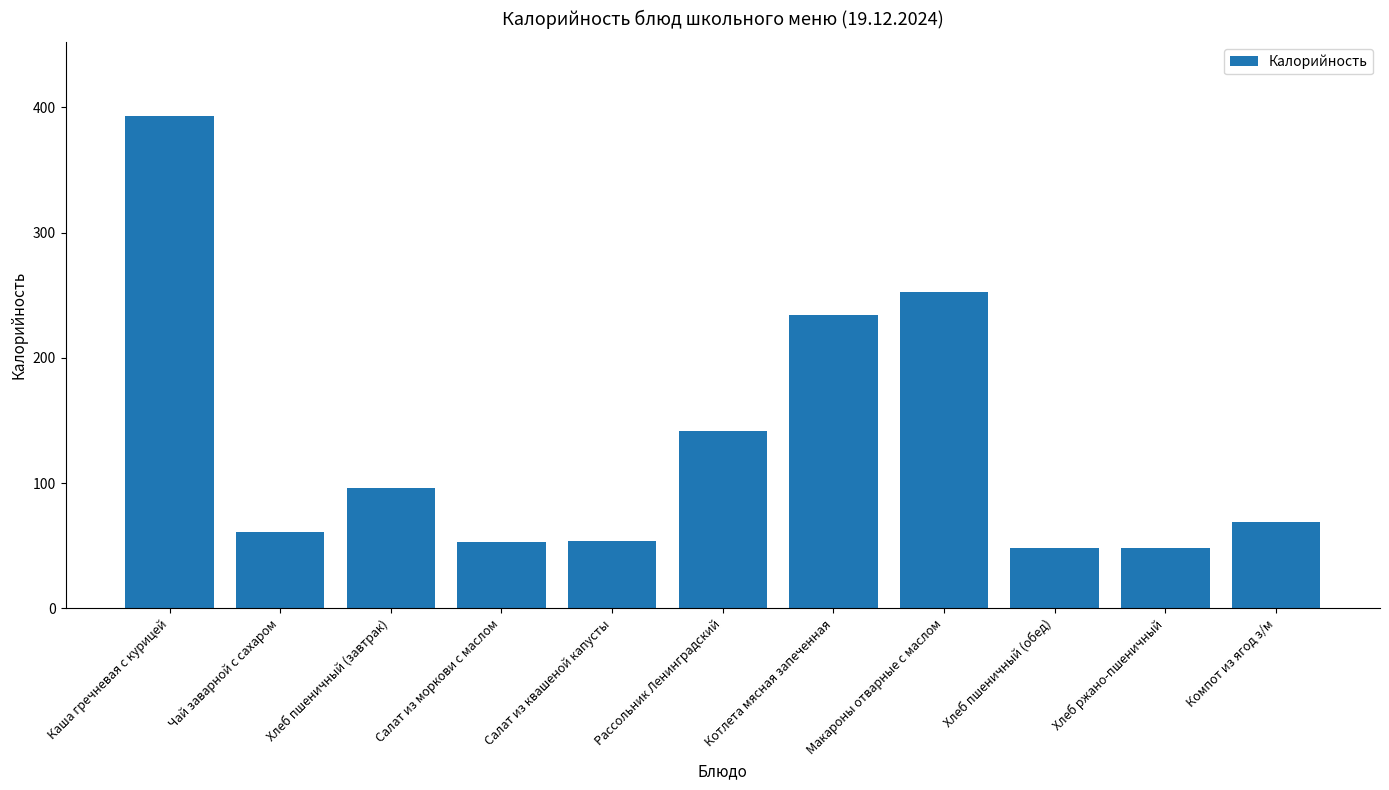

The chart shows a value of 141.9 at Рассольник Ленинградский. True or false?

True